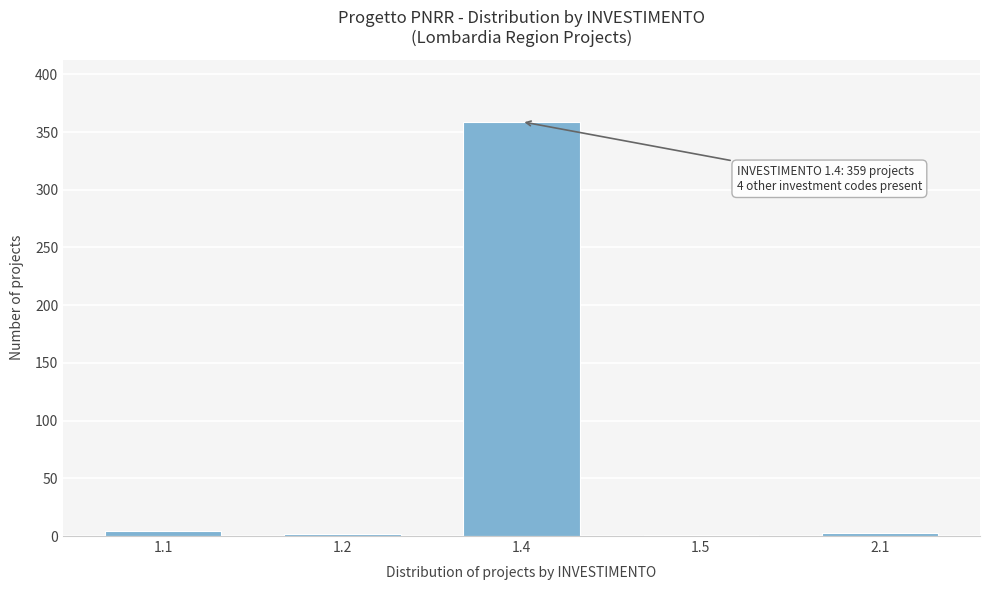

What is the maximum value shown in the chart?

359